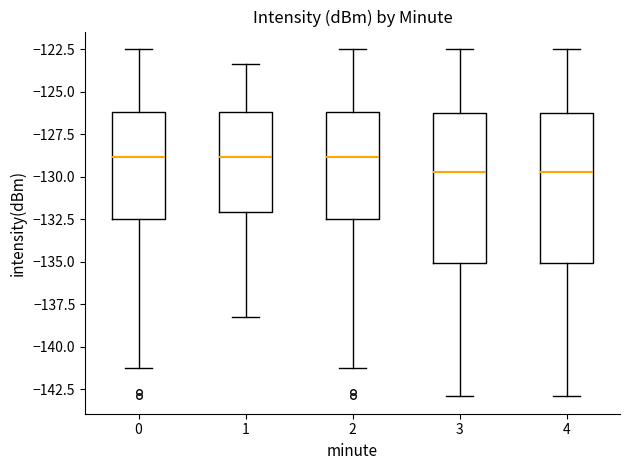

Reading left to right, read every box against the y-axis: the position of its median line, the range the box covers, and the ends of its whiskers. The values are not printed on the chart, so give them approximately, as read against the axis.

0: median -129.0, box -132.5 to -126.0, whiskers -141.0 to -122.5
1: median -129.0, box -132.0 to -126.0, whiskers -138.5 to -123.5
2: median -129.0, box -132.5 to -126.0, whiskers -141.0 to -122.5
3: median -129.5, box -135.0 to -126.5, whiskers -143.0 to -122.5
4: median -129.5, box -135.0 to -126.5, whiskers -143.0 to -122.5